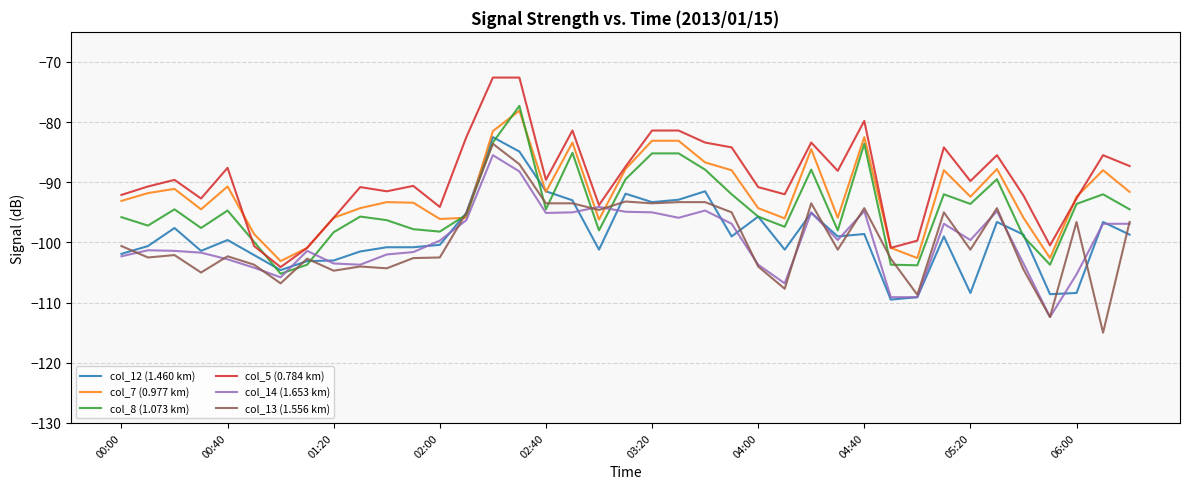

Which series has the largest total across all categories?

col_5 (0.784 km)